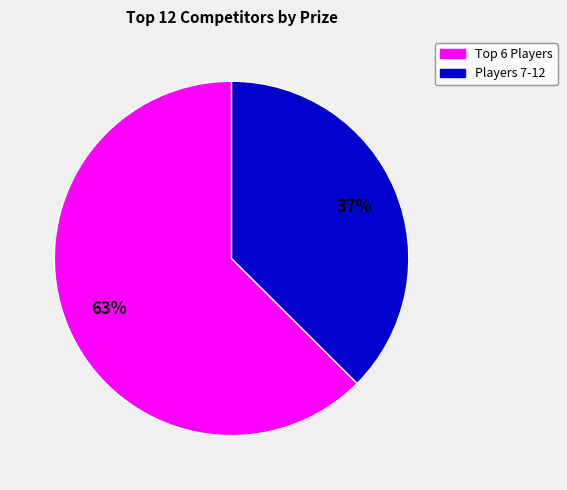

Is there a majority slice in this chart?

Yes